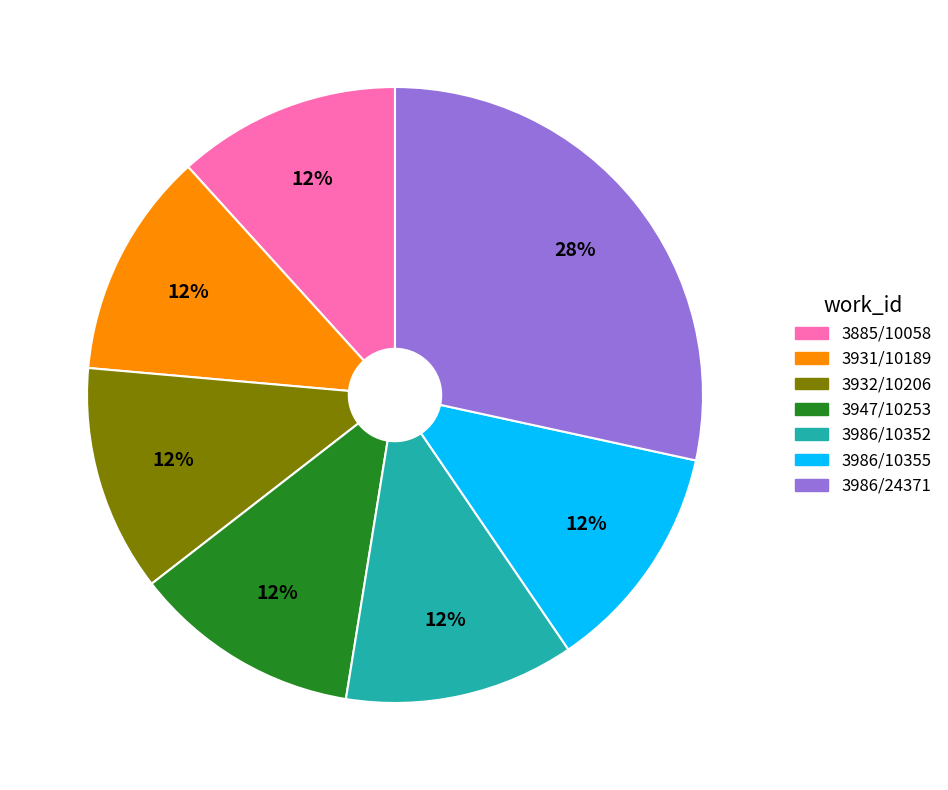

Does any single category account for the majority?

No